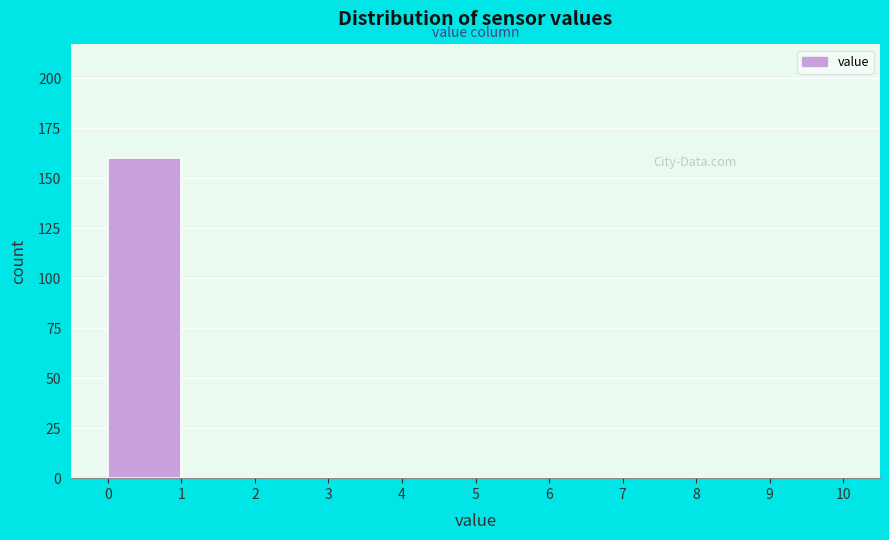

Reading left to right, transcribe this chart: for each bar, give the range it covers on the x-axis and its height. The values are not printed on the chart, so give them approximately, as read against the axis.

0 to 1: 160
1 to 2: 0
2 to 3: 0
3 to 4: 0
4 to 5: 0
5 to 6: 0
6 to 7: 0
7 to 8: 0
8 to 9: 0
9 to 10: 0